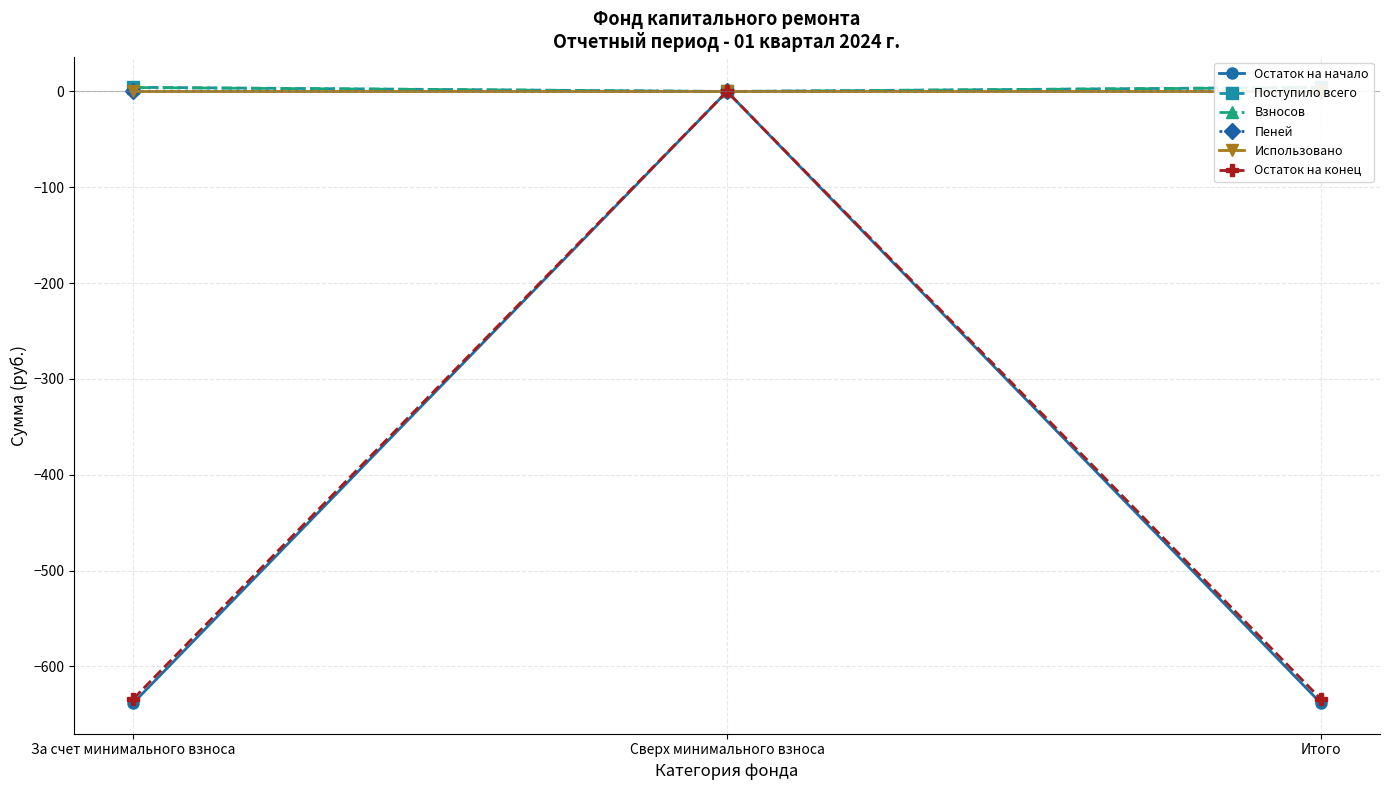

What is the maximum value shown in the chart?

4.3